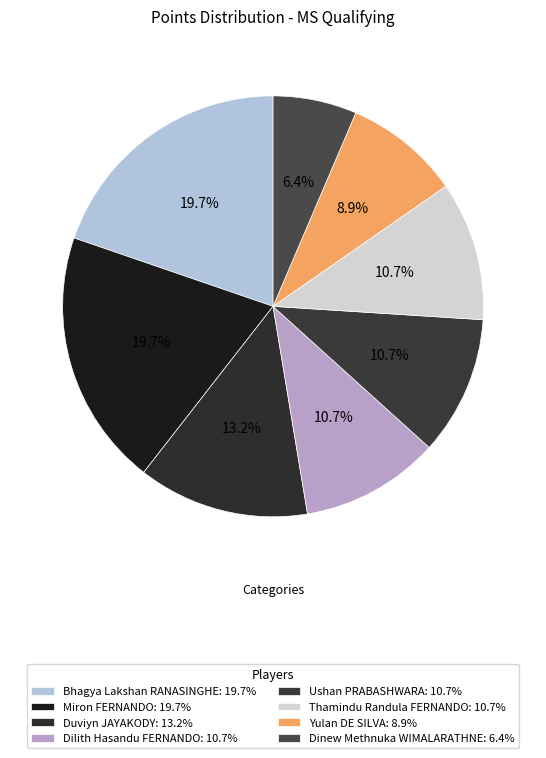

To the nearest percent, what is the difference between the largest and smallest slice percentages?

13%